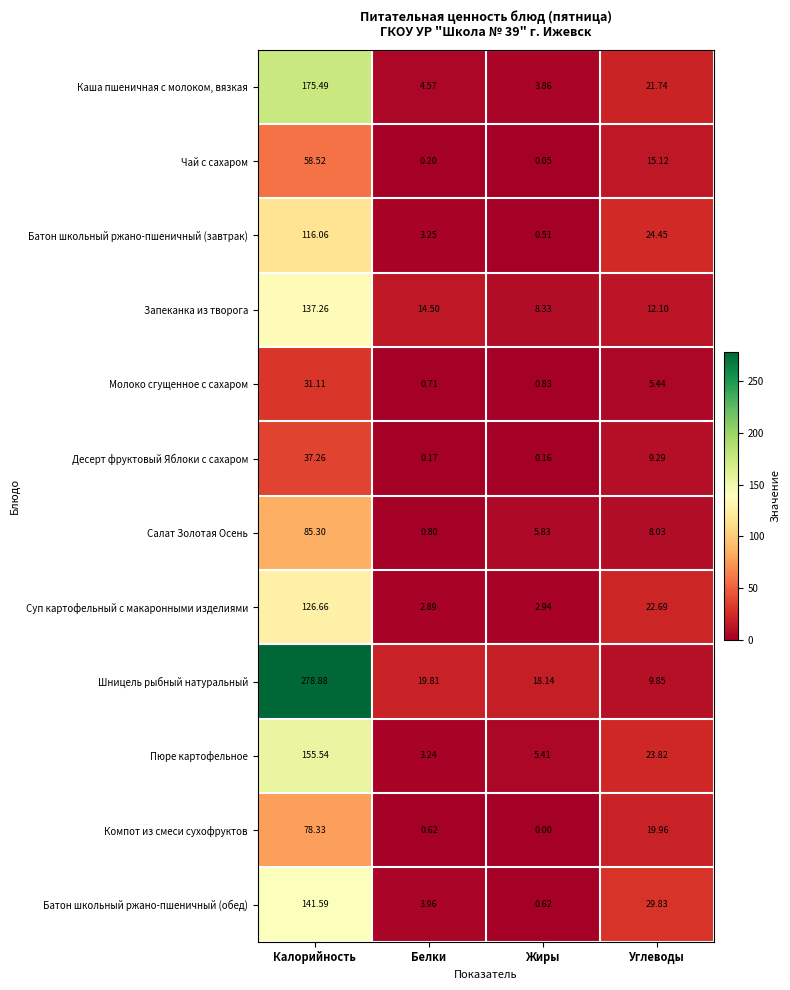

At which label does Компот из смеси сухофруктов reach its minimum?

Жиры